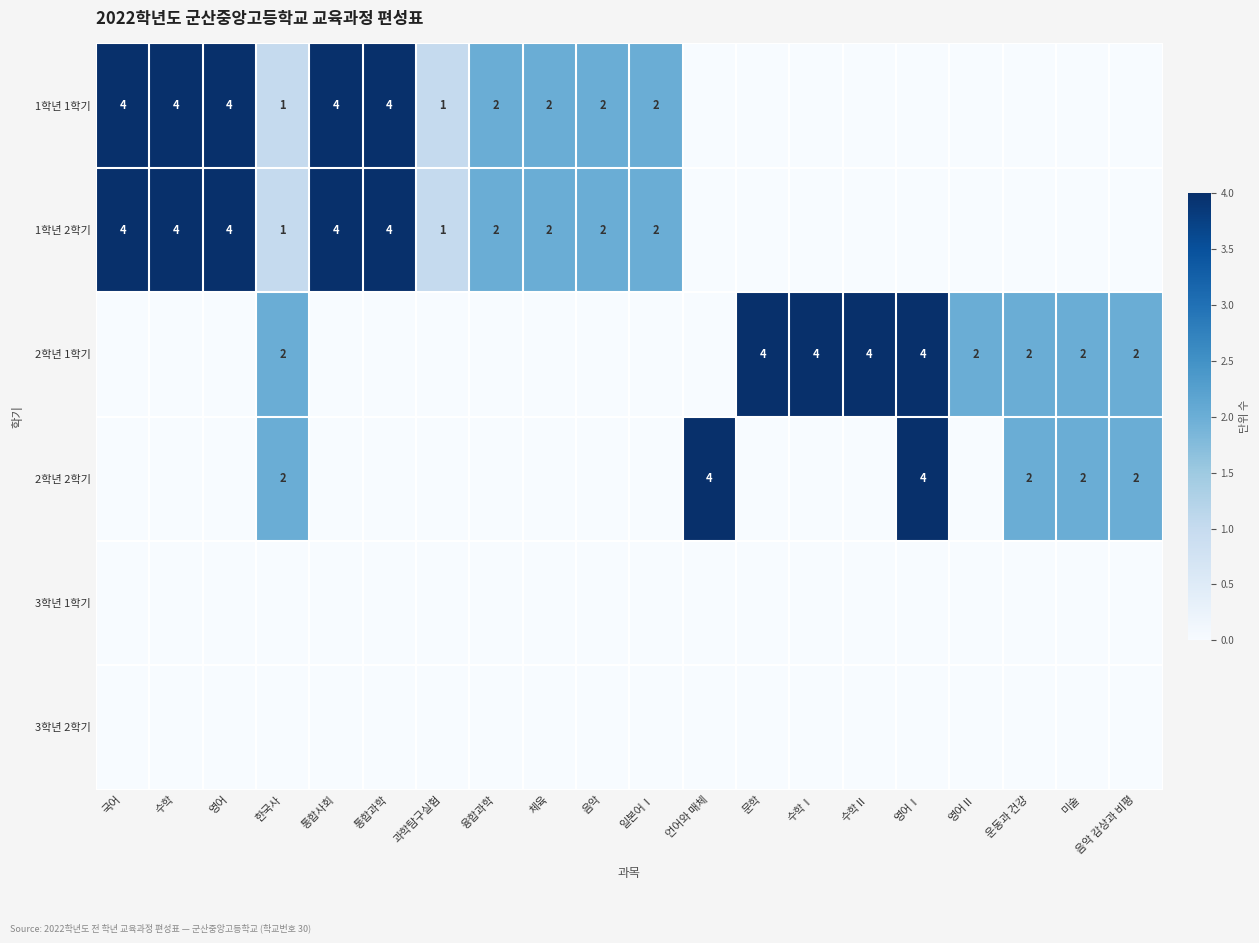

The 1학년 1학기 series shows 0 at 문학. True or false?

True